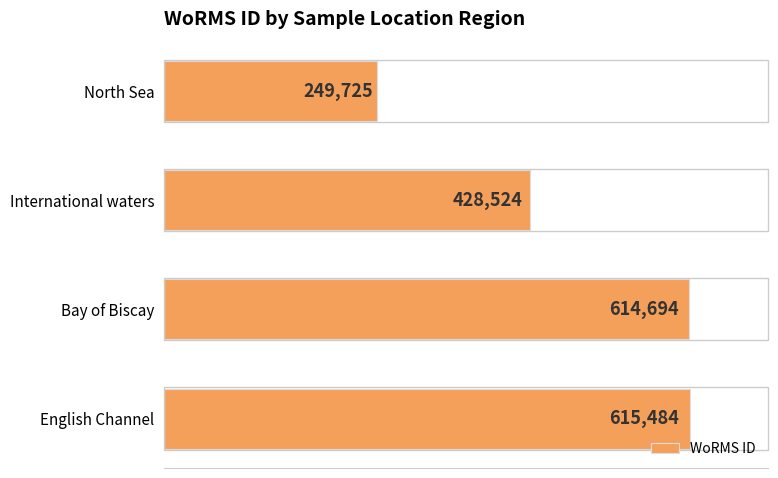

How many data points does each series have?

4